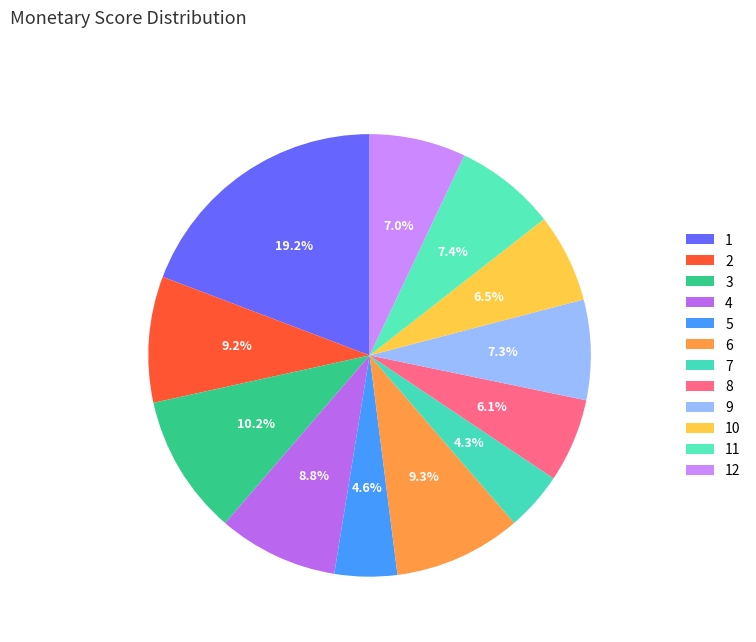

What is the change in value from 6 to 7?

-3424.3